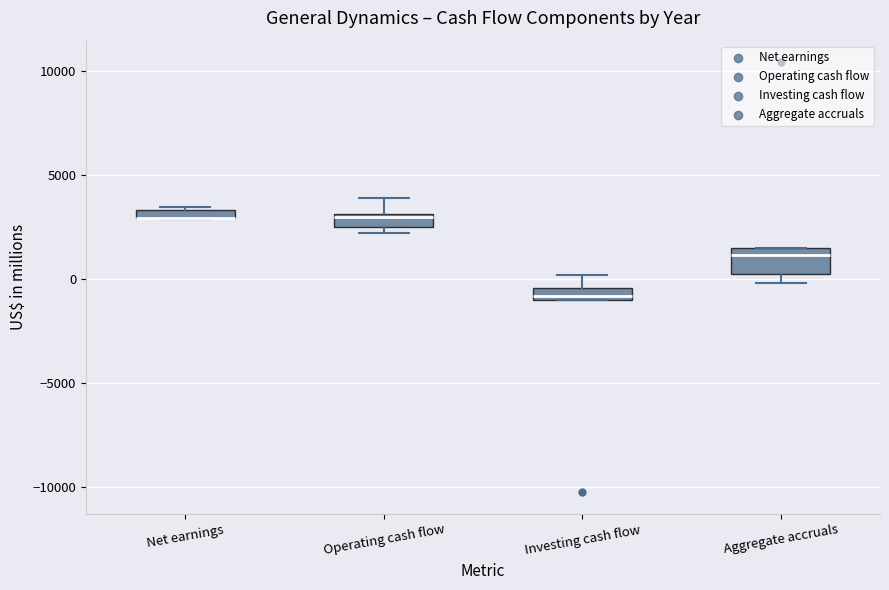

Comparing the boxes themselves (not the whiskers), which one is the tallest?

Aggregate accruals